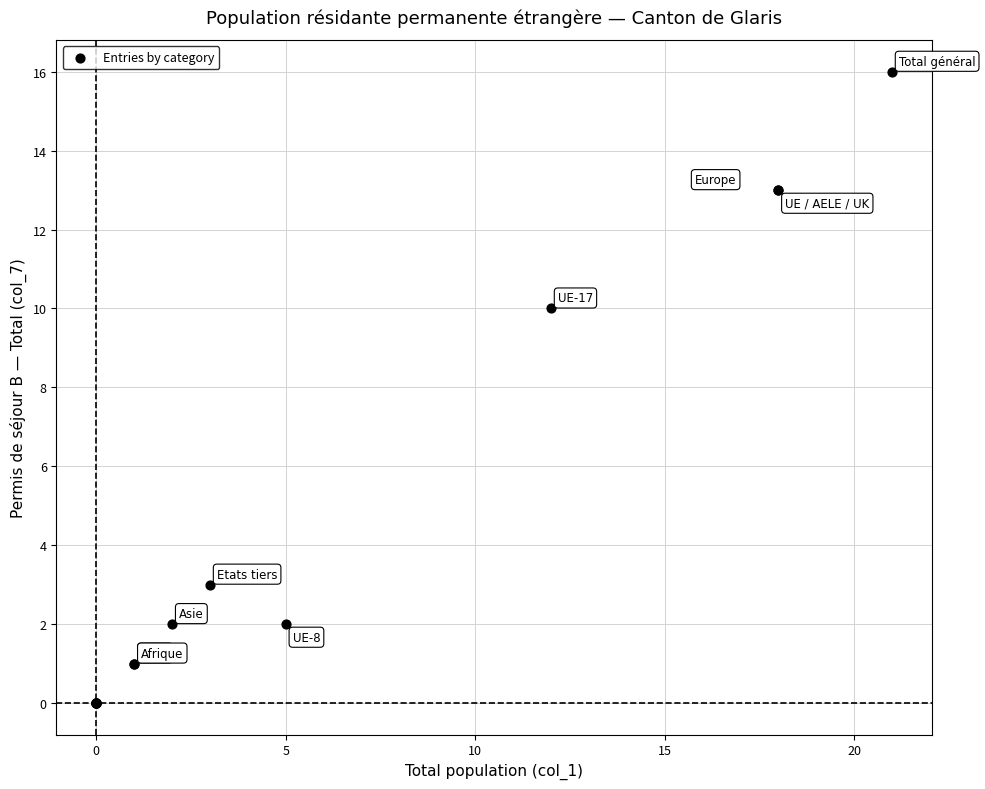

What Y value in the scatter plot is closest to 8?

10